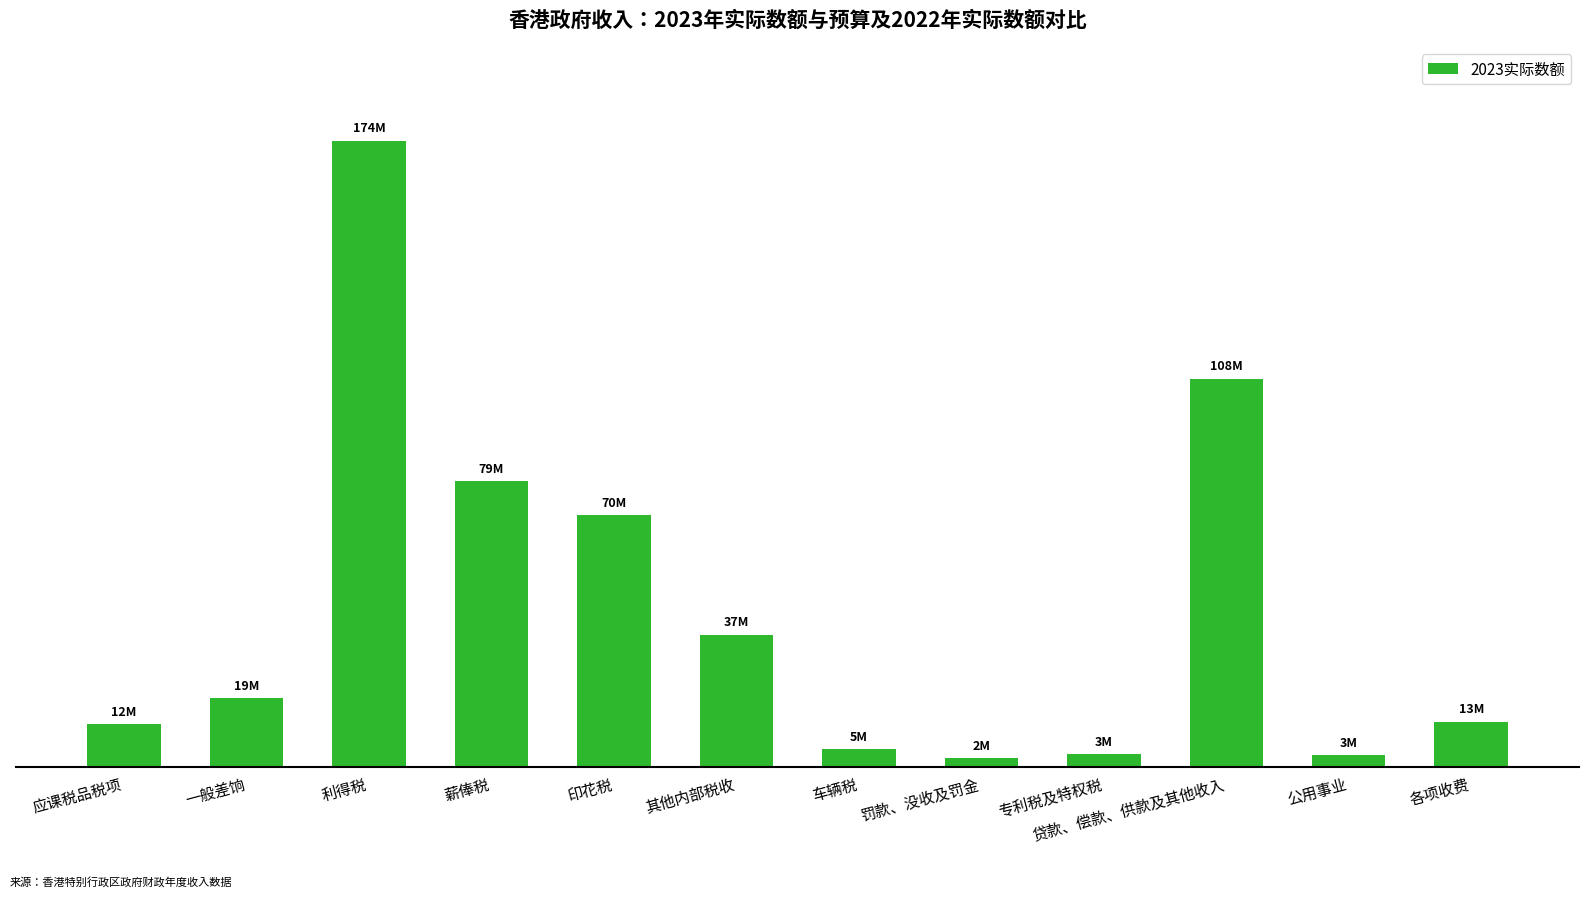

Does the chart contain any negative values?

No